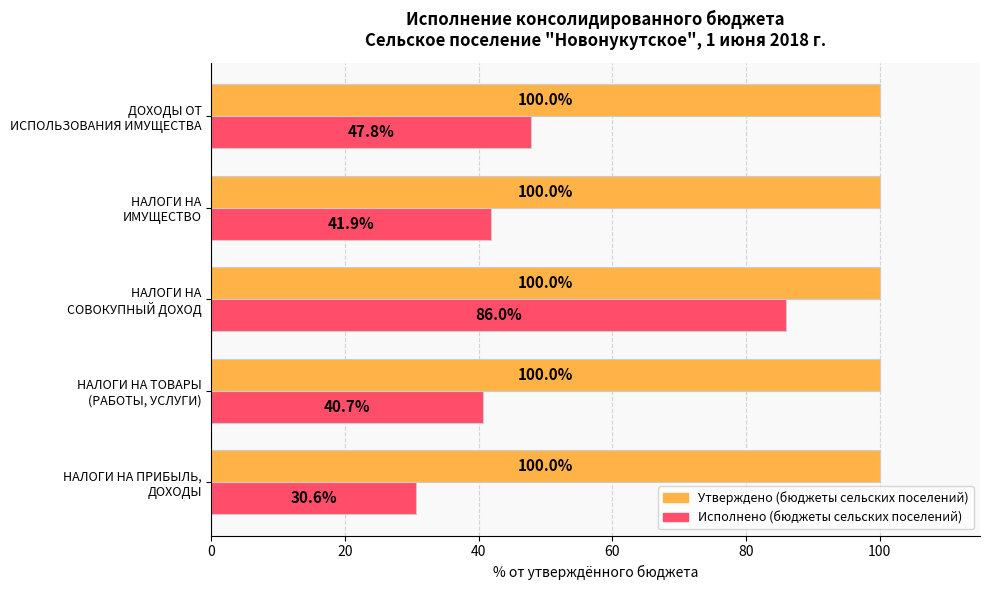

Which series has the largest total across all categories?

Утверждено (бюджеты сельских поселений)